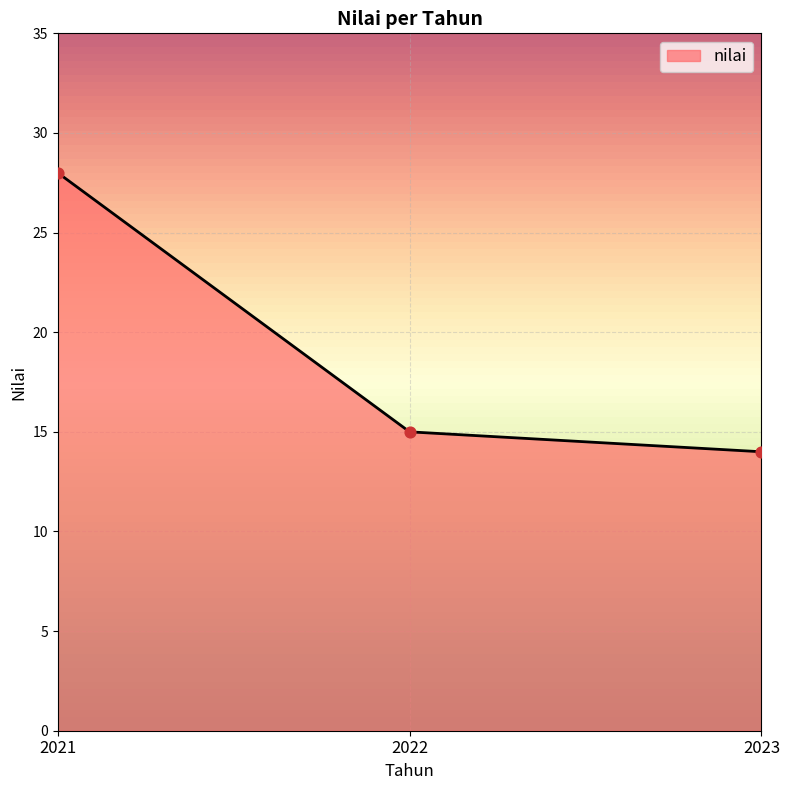

What is the change in value from 2021 to 2023?

-14